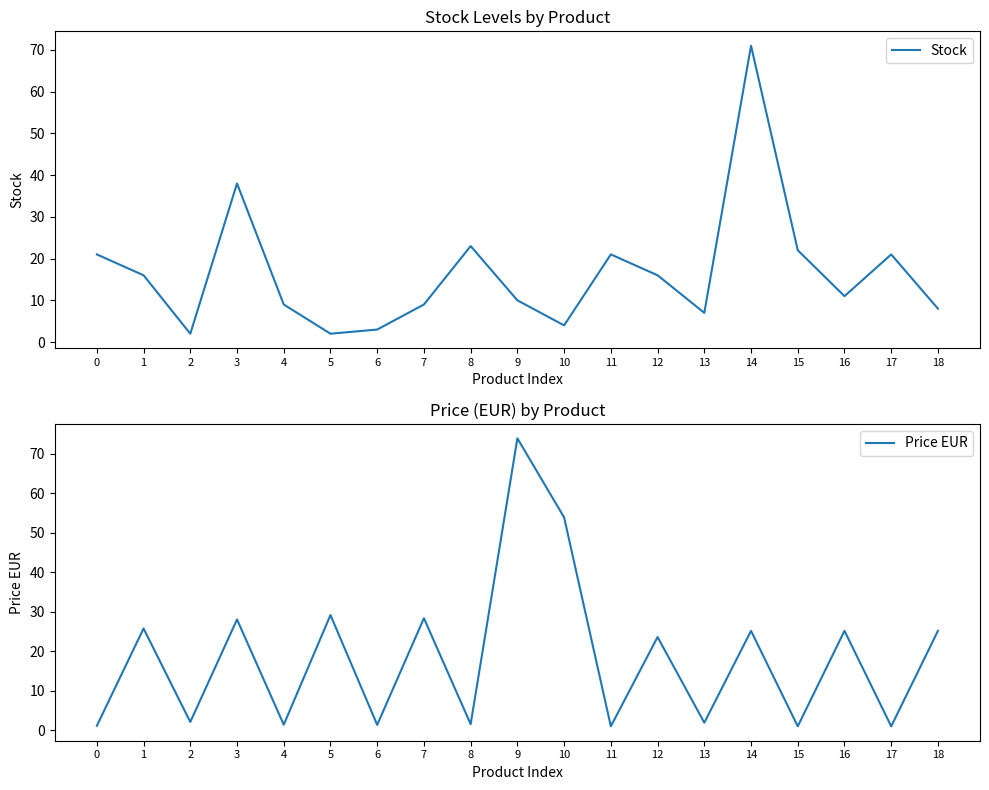

Rank the series by their maximum value, from lowest to highest.

Stock, Price EUR